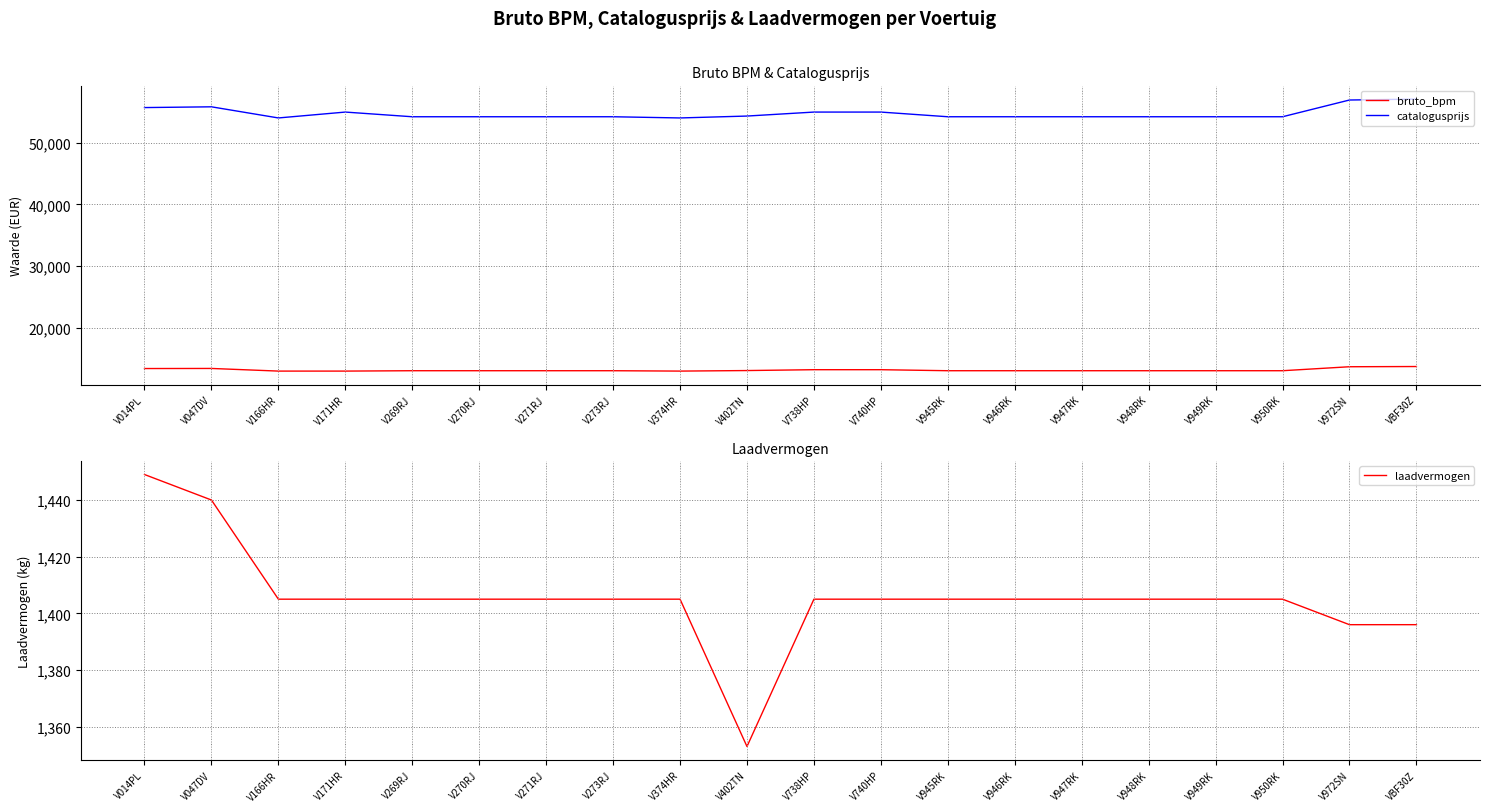

At which label does laadvermogen reach its peak?

V014PL